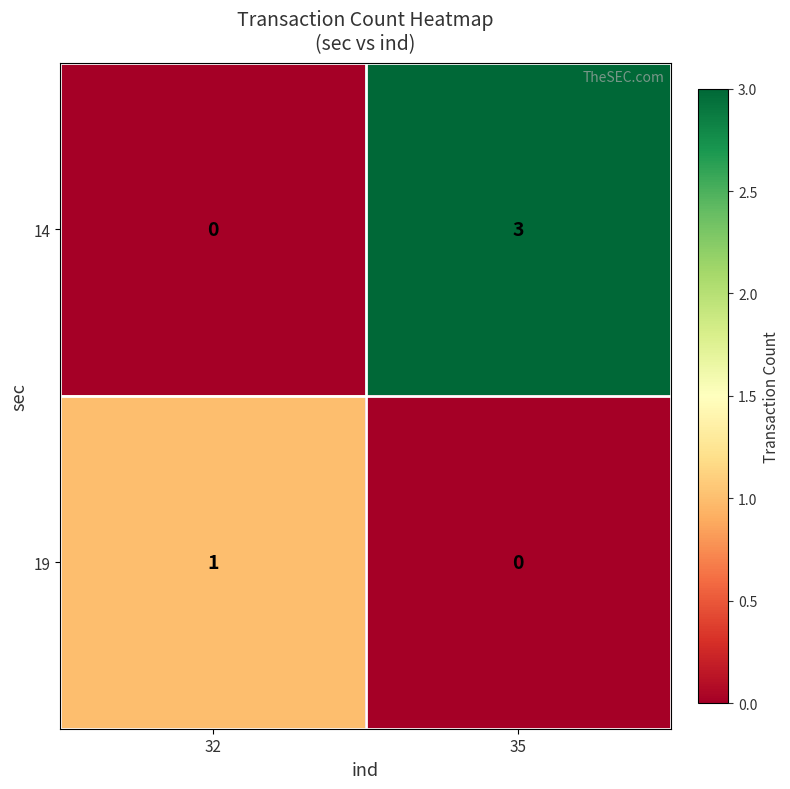

The 14 series shows 4 at 35. True or false?

False